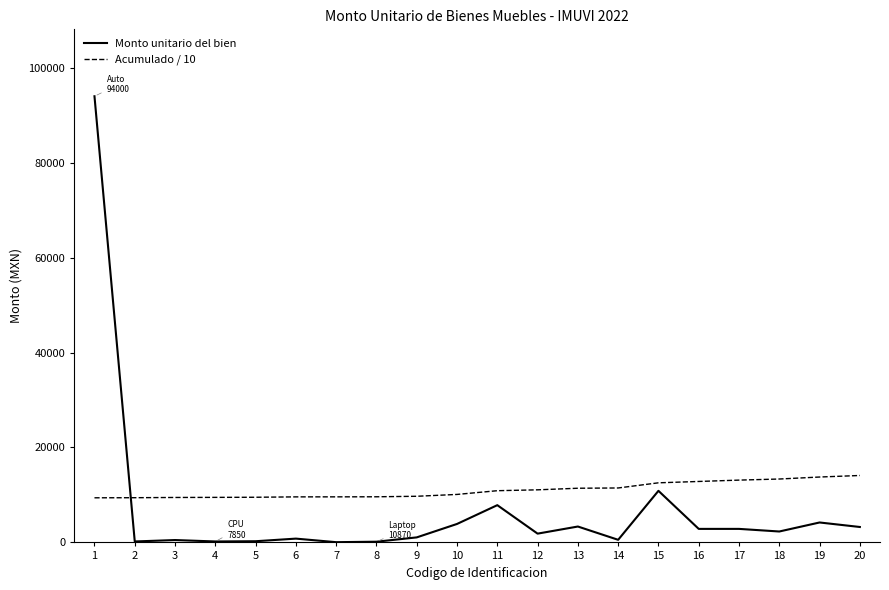

What is the difference between the Acumulado / 10 values at 18 and 4?

3866.9